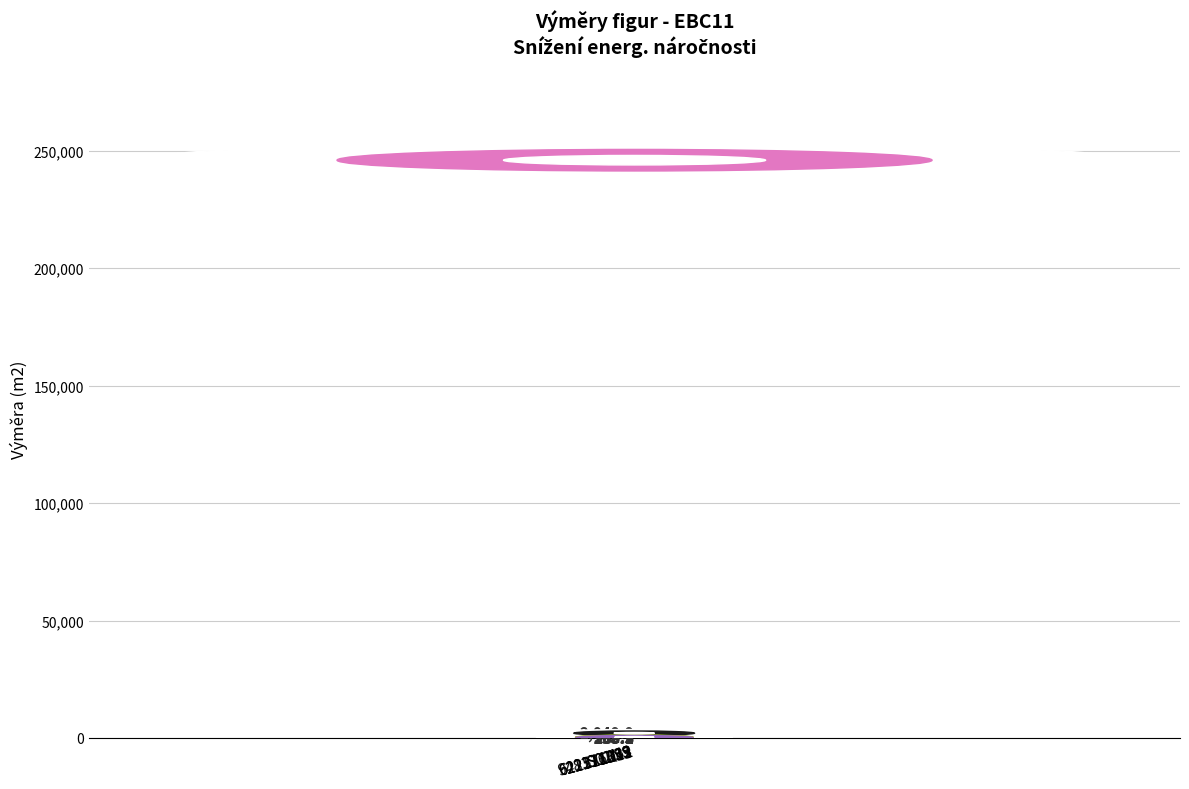

How many categories are shown in the chart?

7